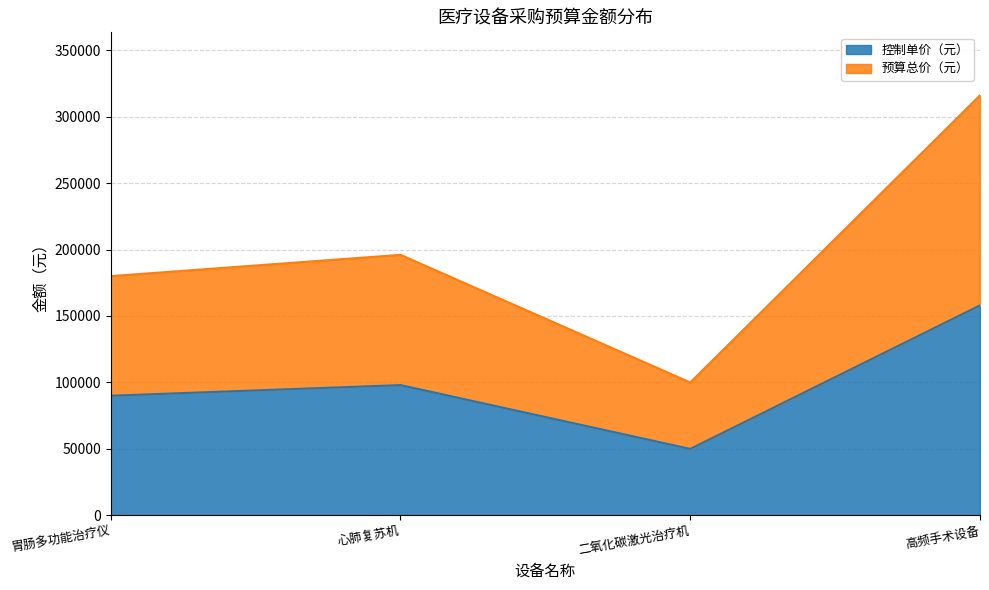

What value does the 预算总价（元） series have at 高频手术设备, to the nearest 50?

158000